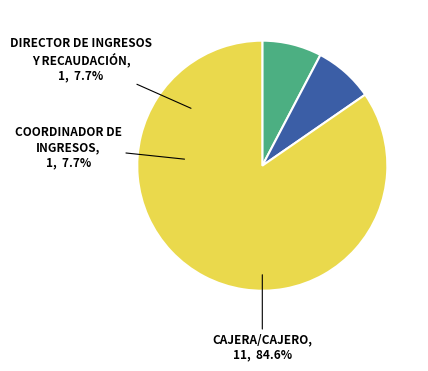

Does COORDINADOR DE INGRESOS represent more than half of the total?

No